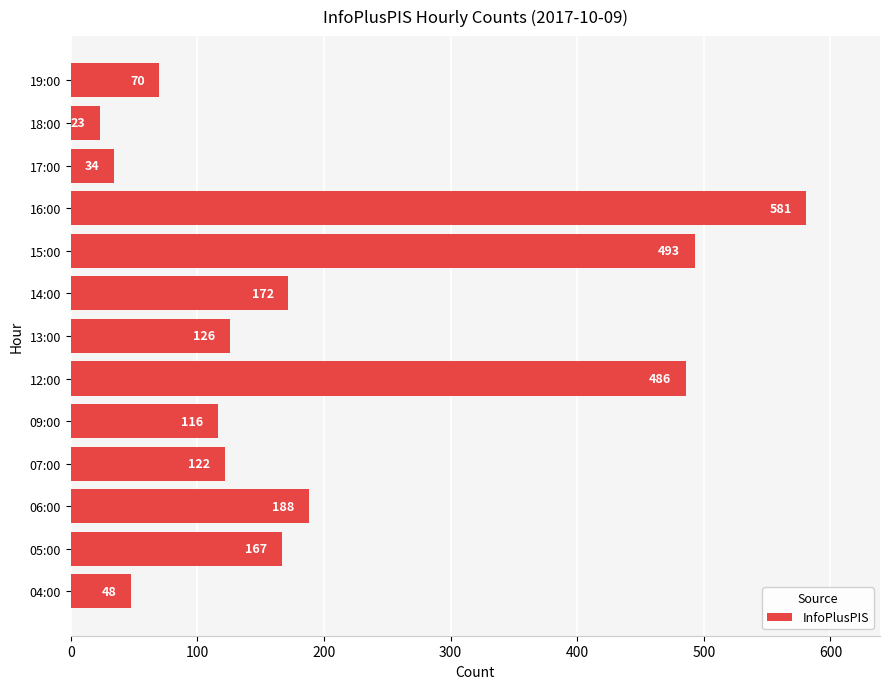

The value at 09:00 is 43. True or false?

False